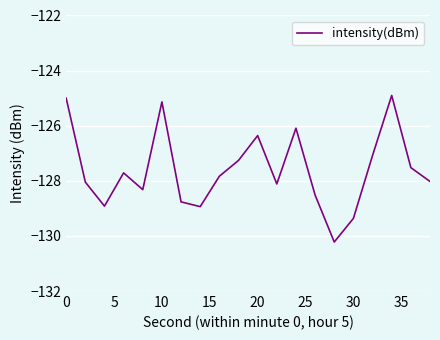

What is the minimum value shown in the chart?

-130.2